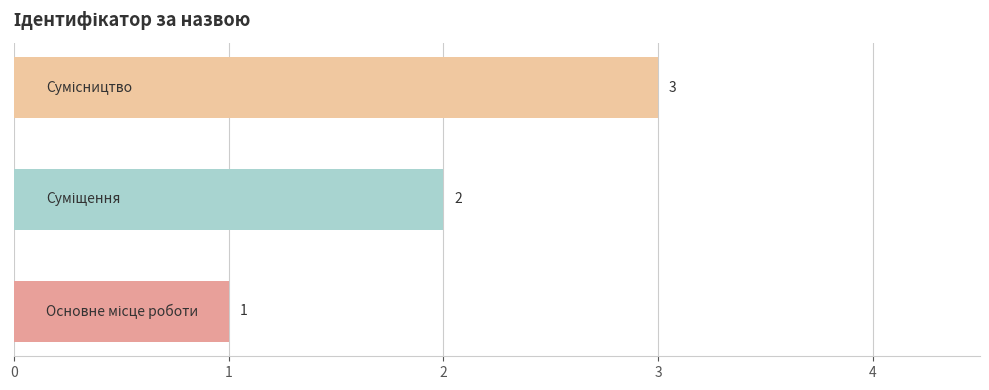

How many values are between 1 and 3?

3